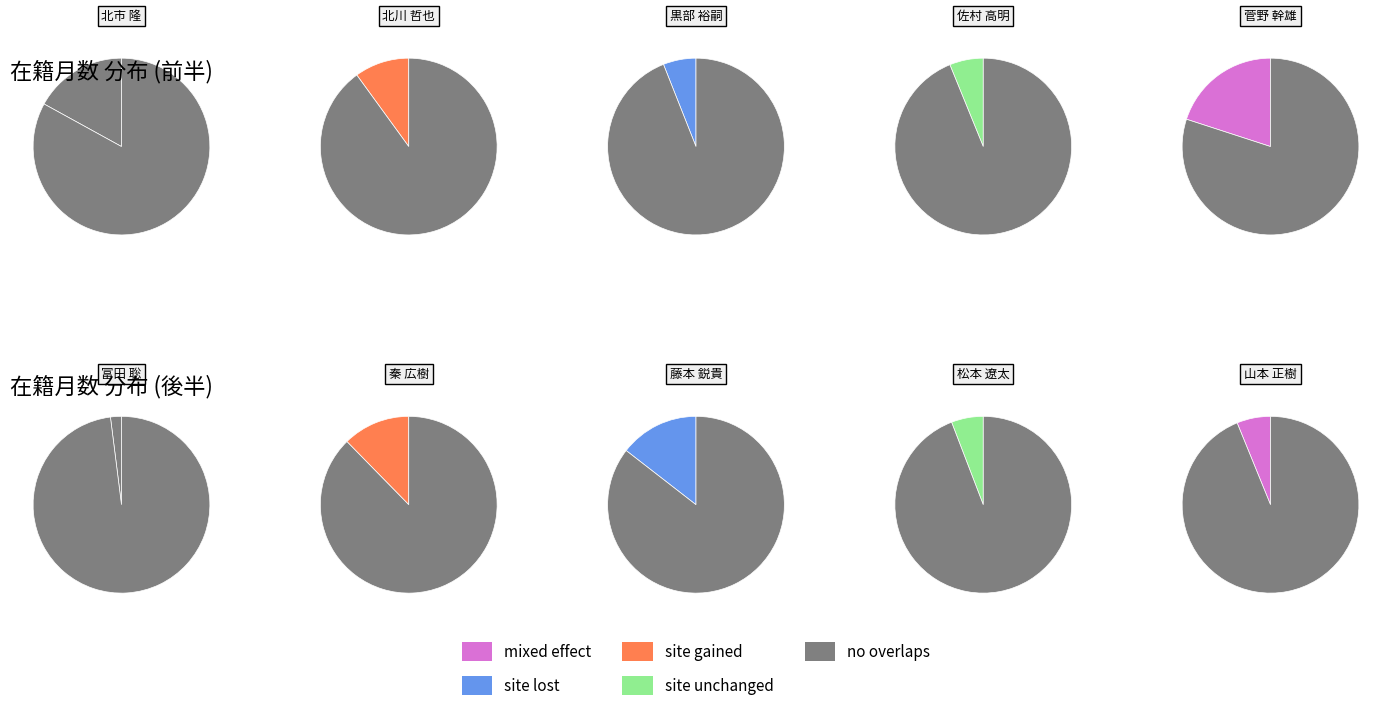

Combined, do 松本 遼太 and 北川 哲也 account for over 50%?

No